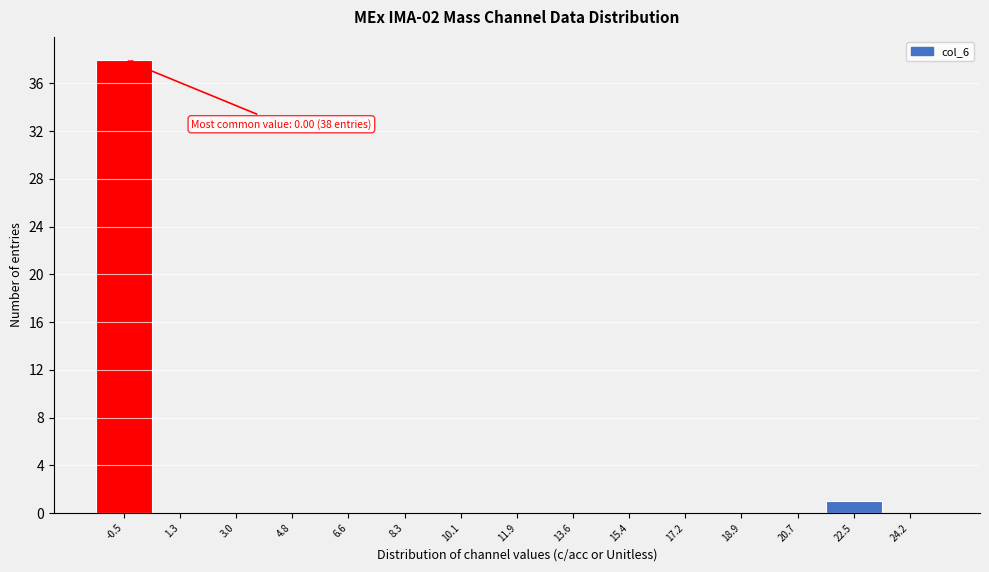

Reading right to left, extract all data points from this chart.

24.2=0	22.5=1	20.7=0	18.9=0	17.2=0	15.4=0	13.6=0	11.9=0	10.1=0	8.3=0	6.6=0	4.8=0	3.0=0	1.3=0	-0.5=38